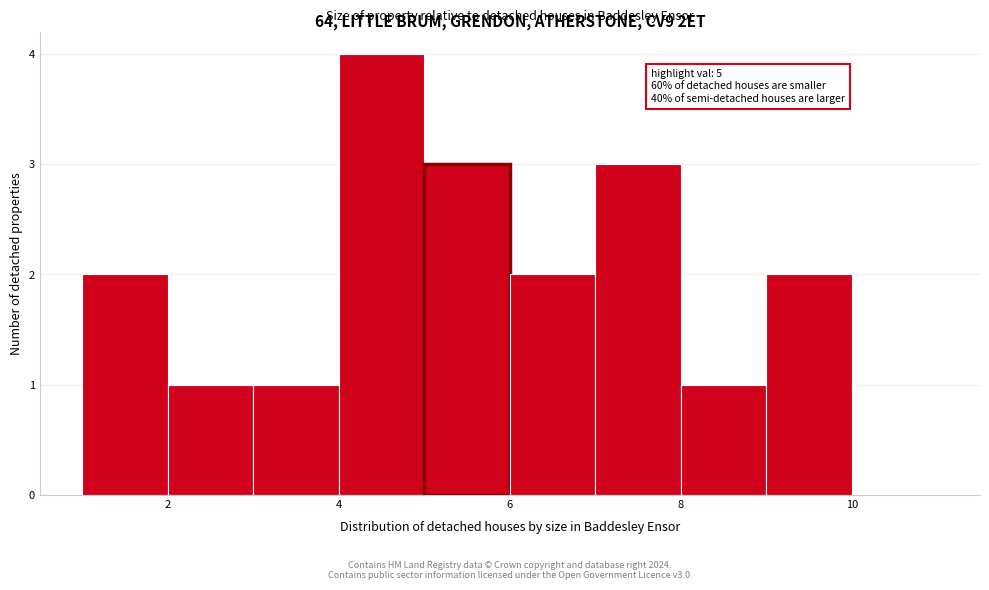

Which range on the x-axis has the tallest bar?

4 to 5